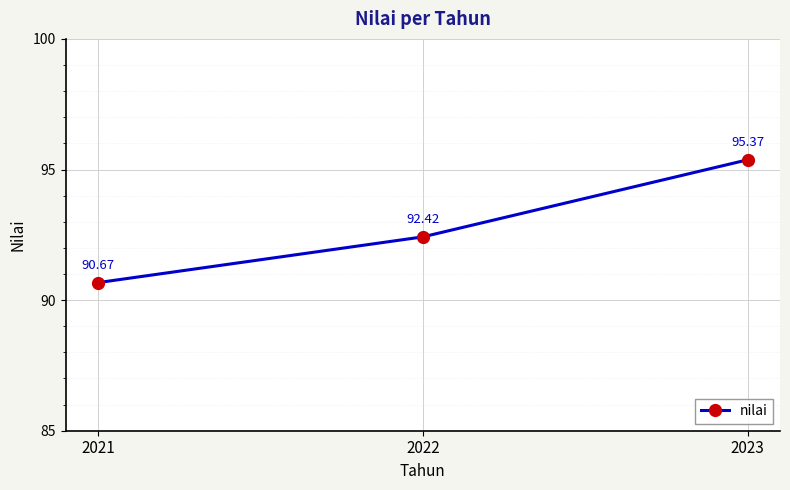

The chart shows a value of 92.4 at 2022. True or false?

True